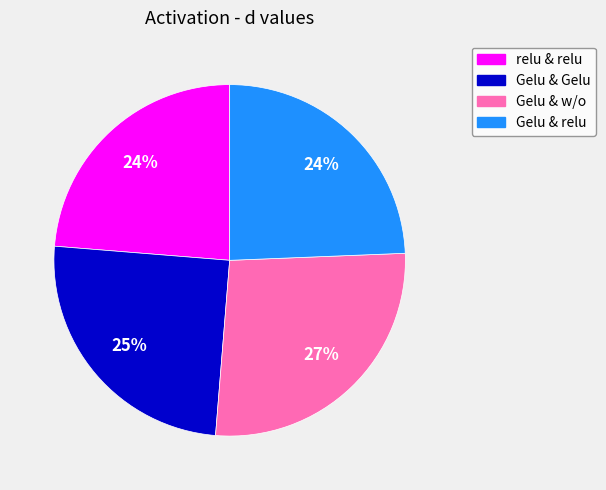

To the nearest percent, what percentage of the pie is relu & relu?

24%